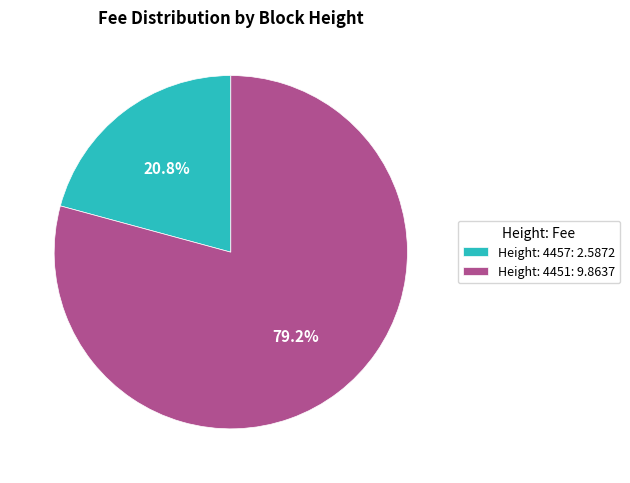

To the nearest percent, what portion does Height: 4457 represent?

21%